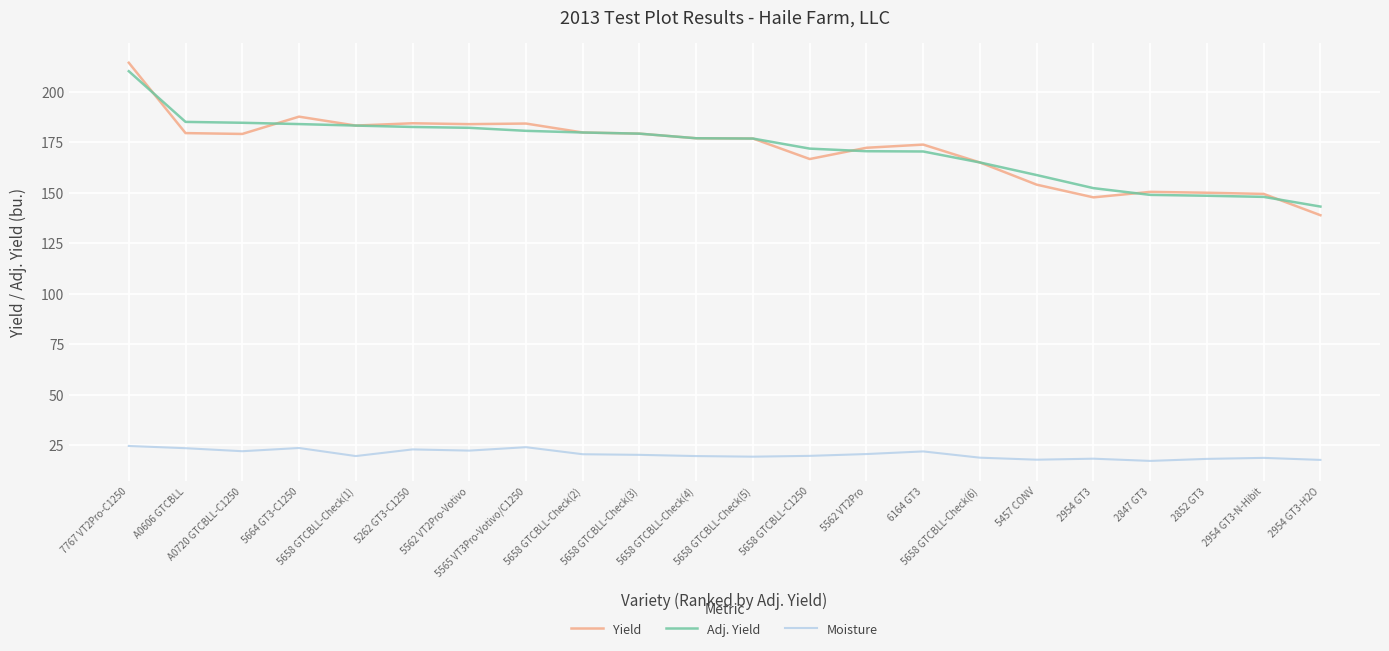

What position from the left is 5562 VT2Pro?

14